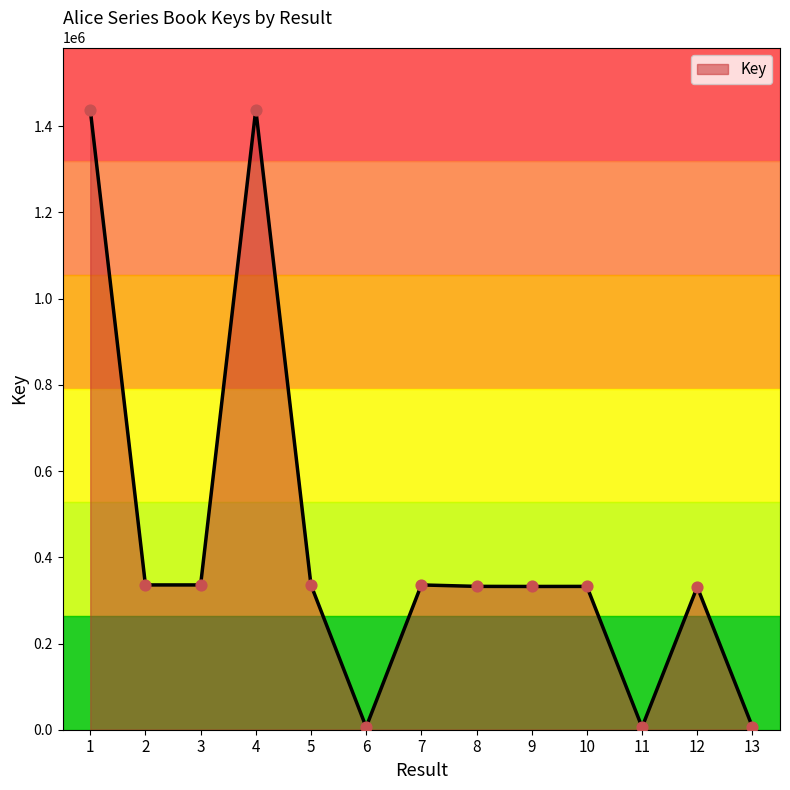

What is the change in value from 2 to 5?

+6